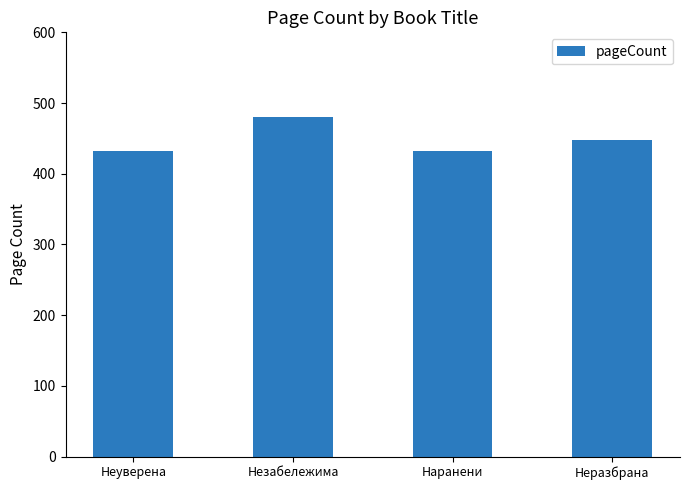

Reading right to left, what are all the values shown in this chart?

Неразбрана=448	Наранени=432	Незабележима=480	Неуверена=432